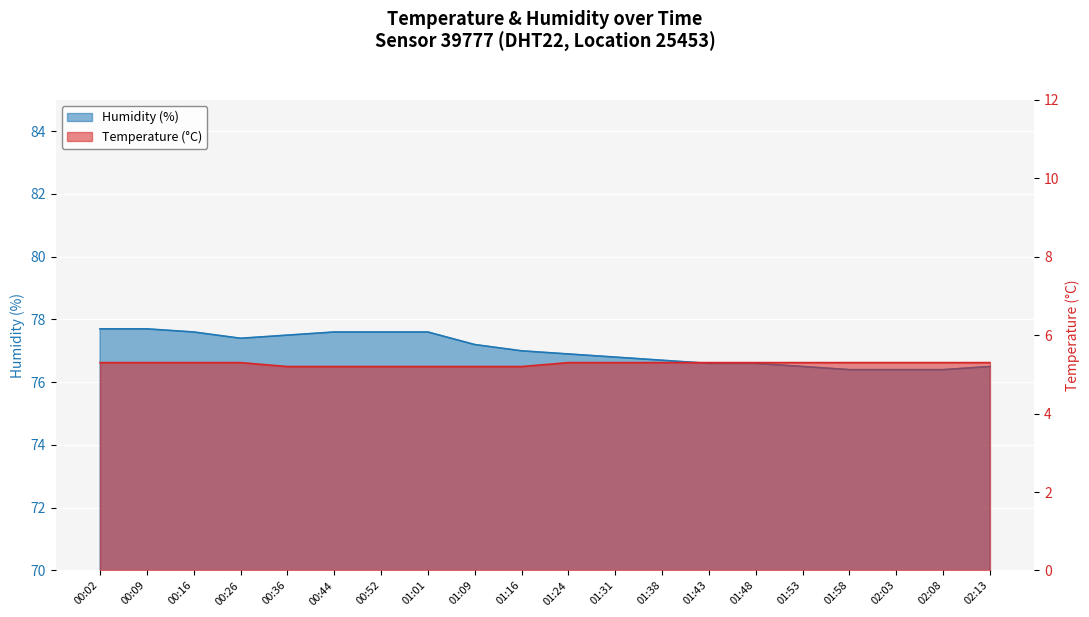

True or false: temperature has more than 1 points higher than both neighbors.

False